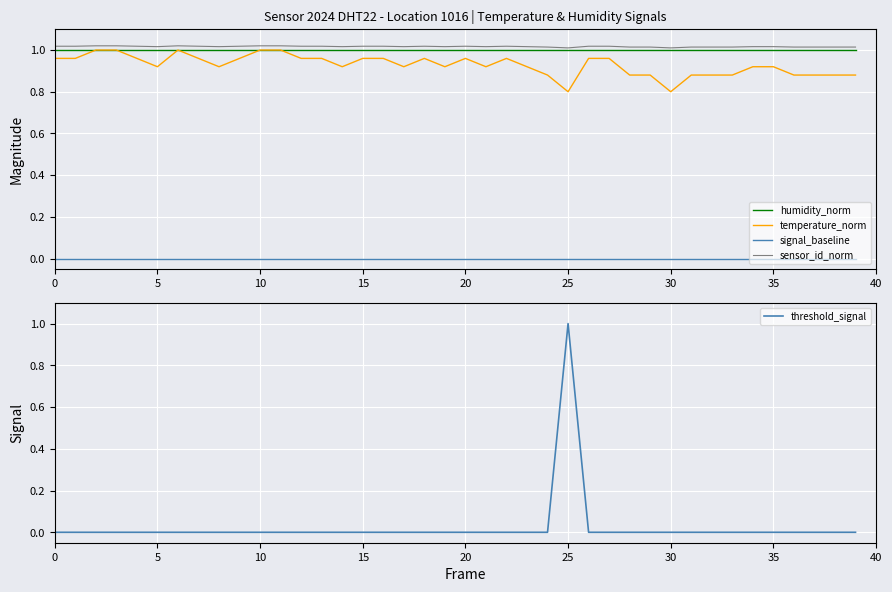

After their last crossing, which series has the higher values: threshold_signal or humidity_norm?

humidity_norm